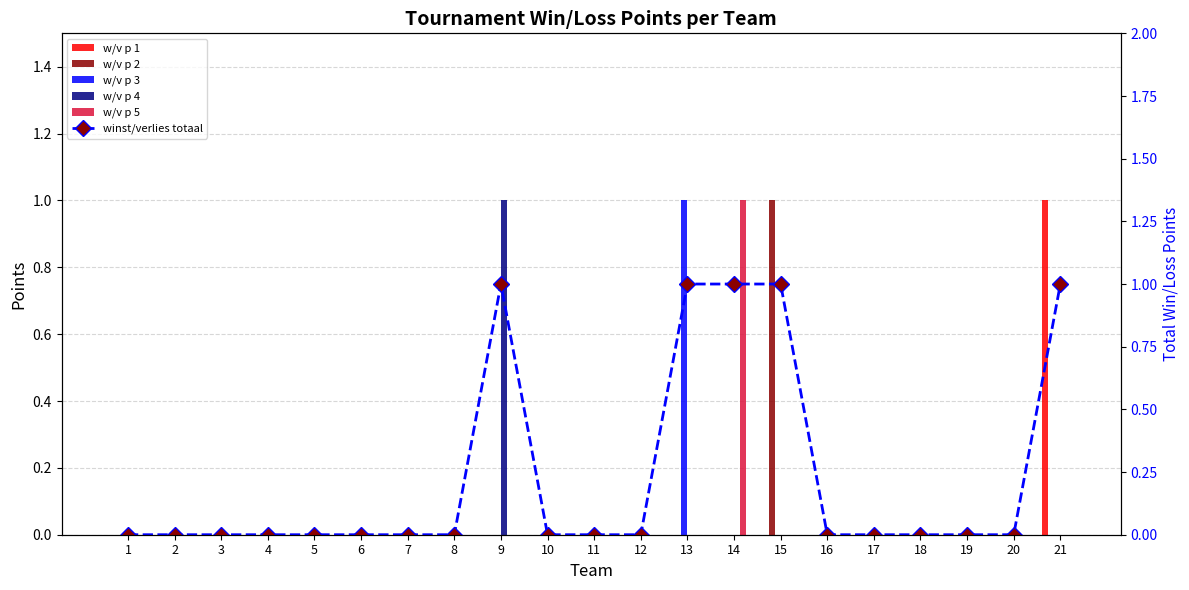

Which series changed the most between 7 and 17?

w/v p 1